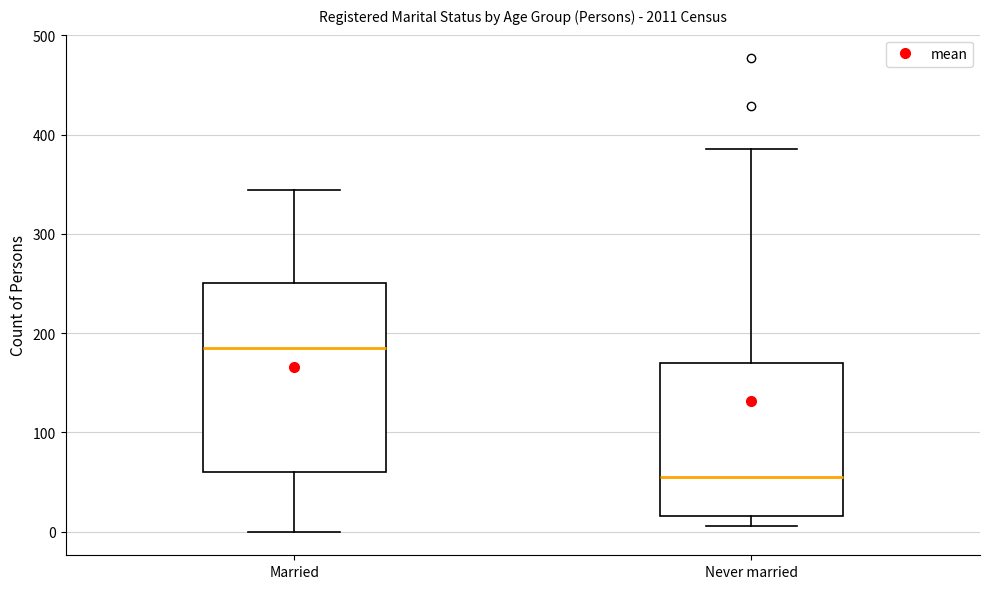

Reading left to right, transcribe this box plot: for each box, give where its median line is, the range the box spans, and where its two whiskers end, as read against the y-axis. The values are not printed on the chart, so give them approximately, as read against the axis.

Married: median 190, box 60 to 250, whiskers 0 to 340
Never married: median 60, box 20 to 170, whiskers 10 to 390